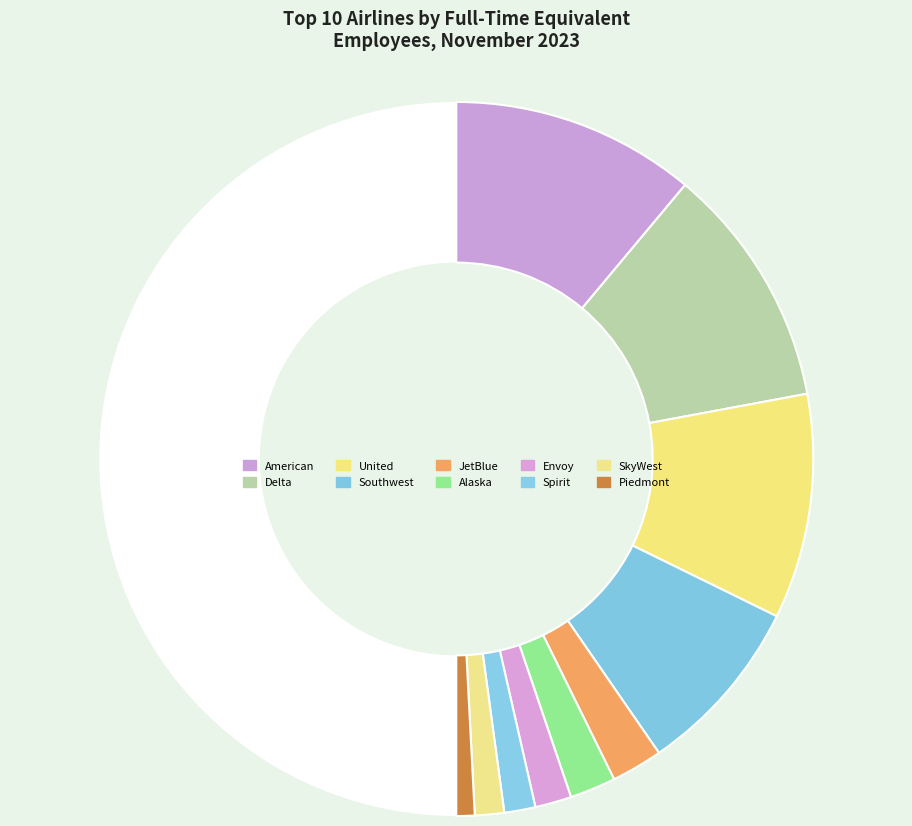

Which category has the smallest portion of the pie?

Piedmont